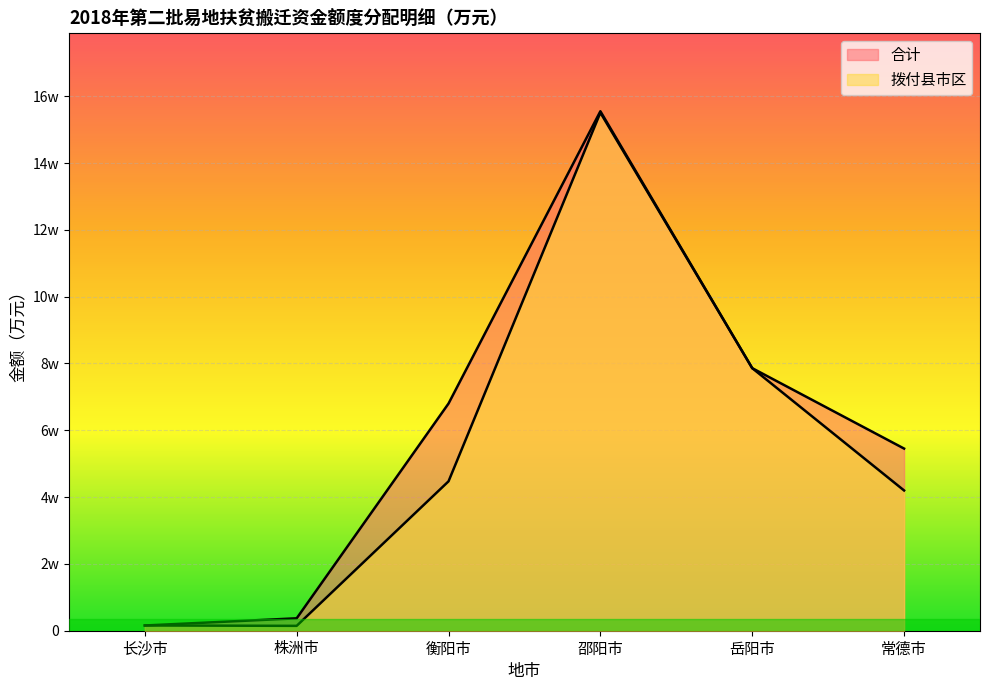

True or false: 合计 and 拨付县市区 cross at least once.

False